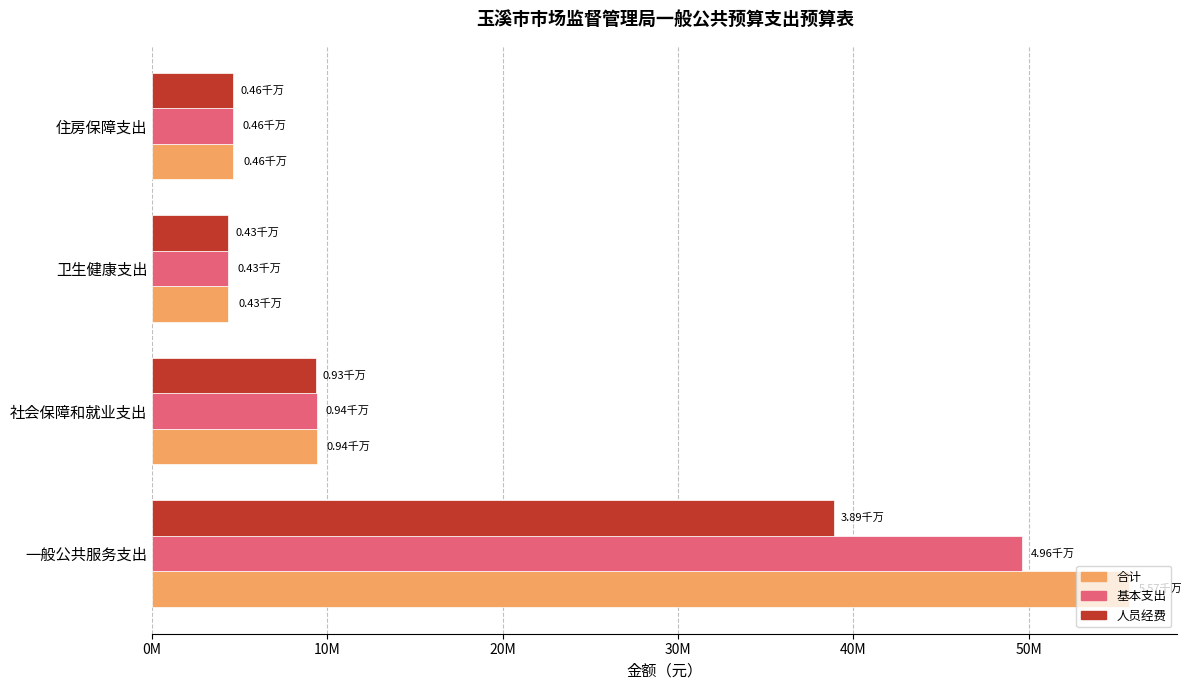

Reading left to right, transcribe all the data shown in this chart.

合计: 55689846.3	9413719.9	4348991.5	4636176.0
基本支出: 49605294.3	9413719.9	4348991.5	4636176.0
人员经费: 38893271.1	9322519.9	4348991.5	4636176.0